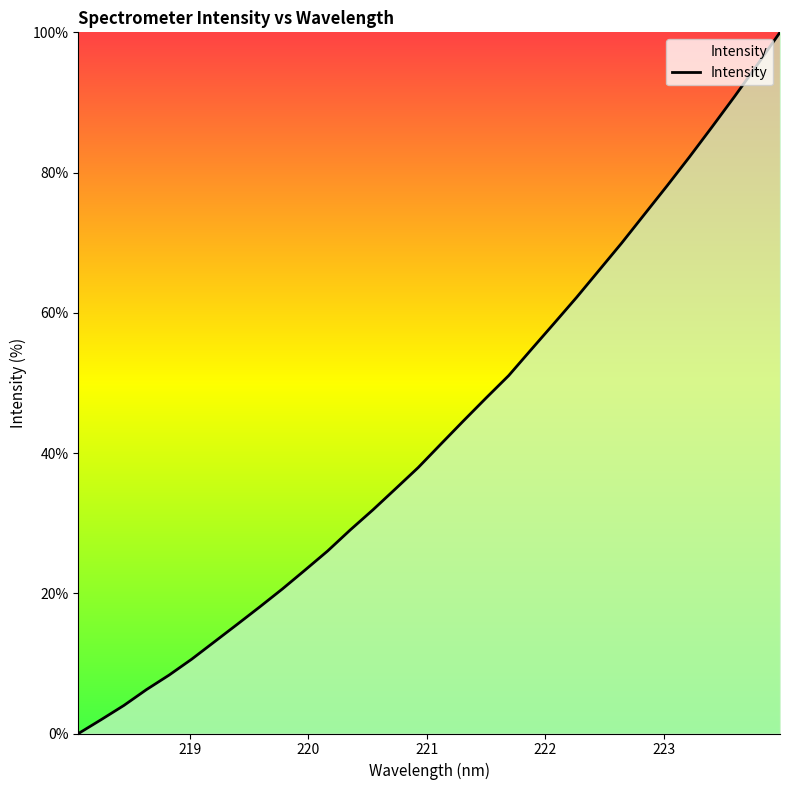

How many values are above zero?

31